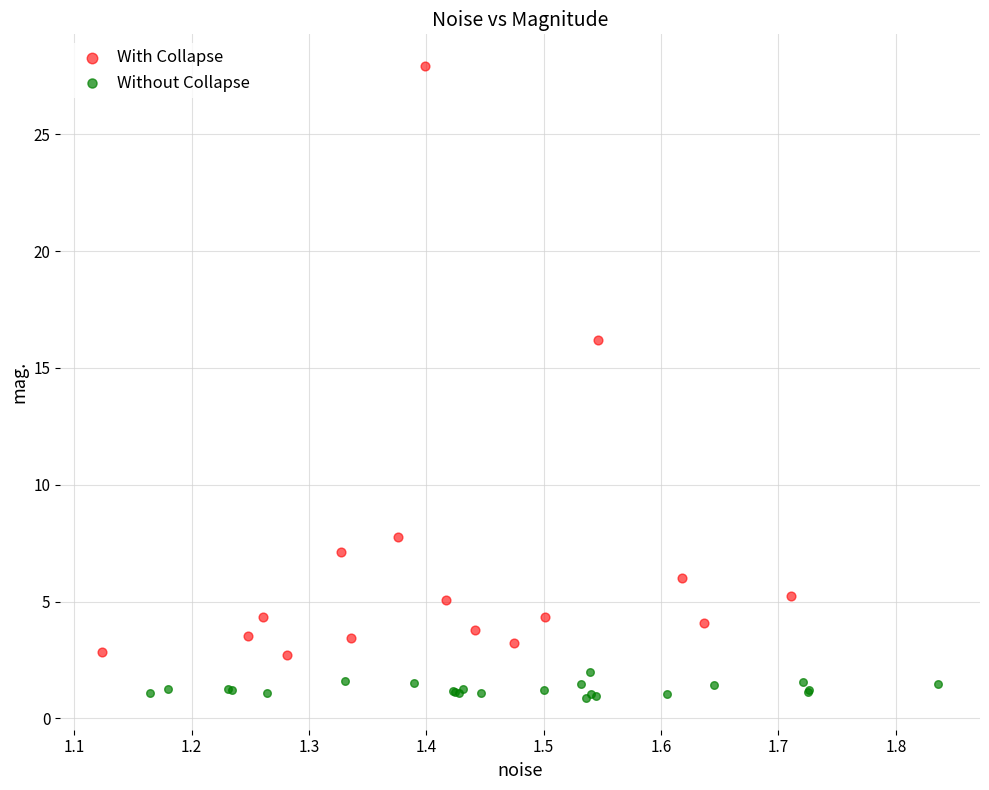

Which series has the largest Y range (max minus min)?

With Collapse